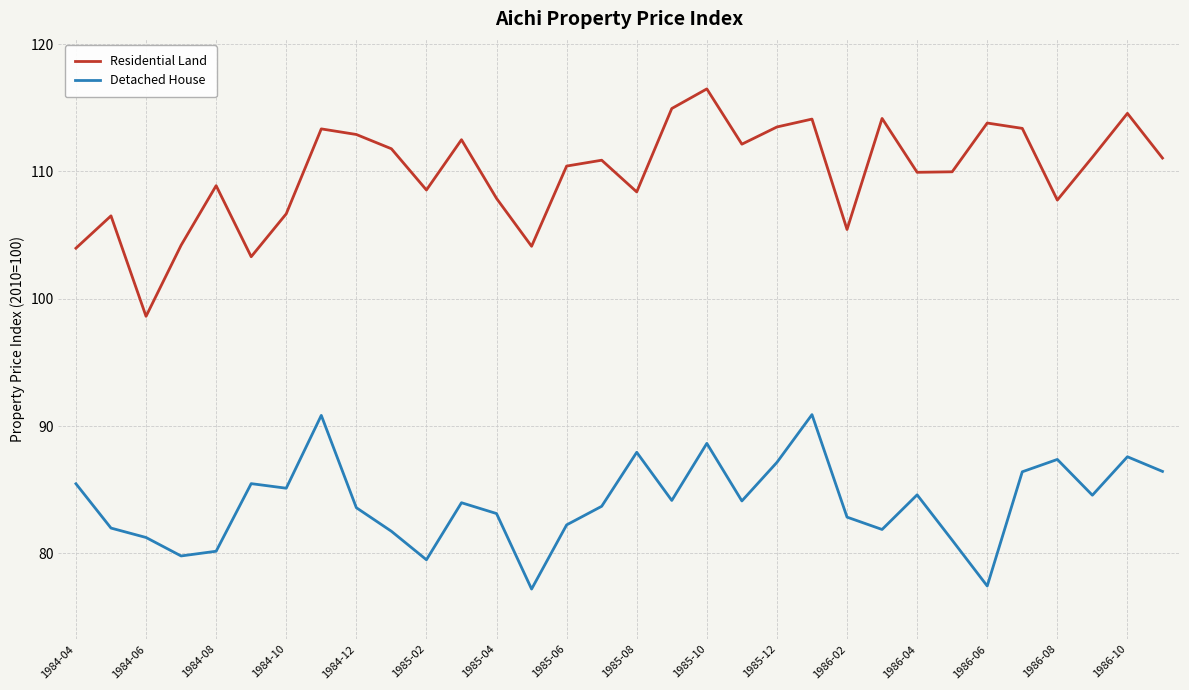

Which series has the largest total across all categories?

Residential Land